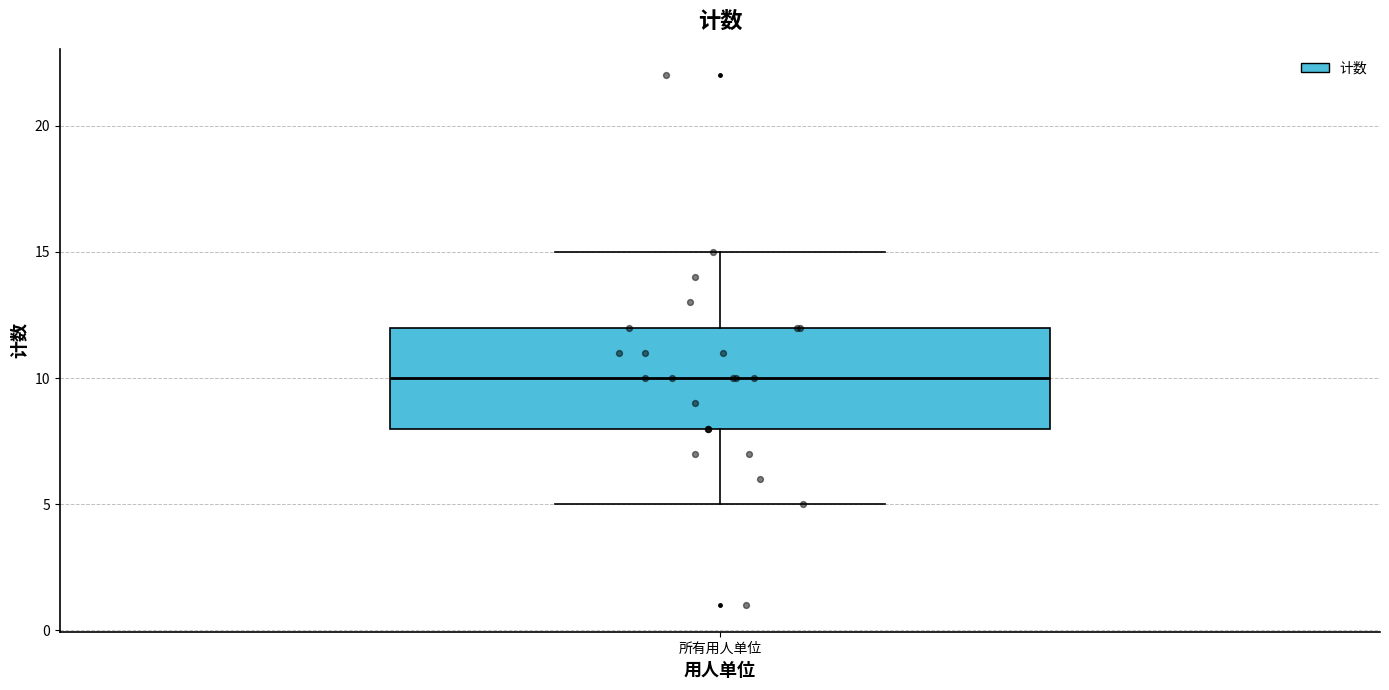

Transcribe this box plot: give where the median line is, the range the box spans, and where the two whiskers end, as read against the y-axis. The values are not printed on the chart, so give them approximately, as read against the axis.

median 10, box 8 to 12, whiskers 5 to 15